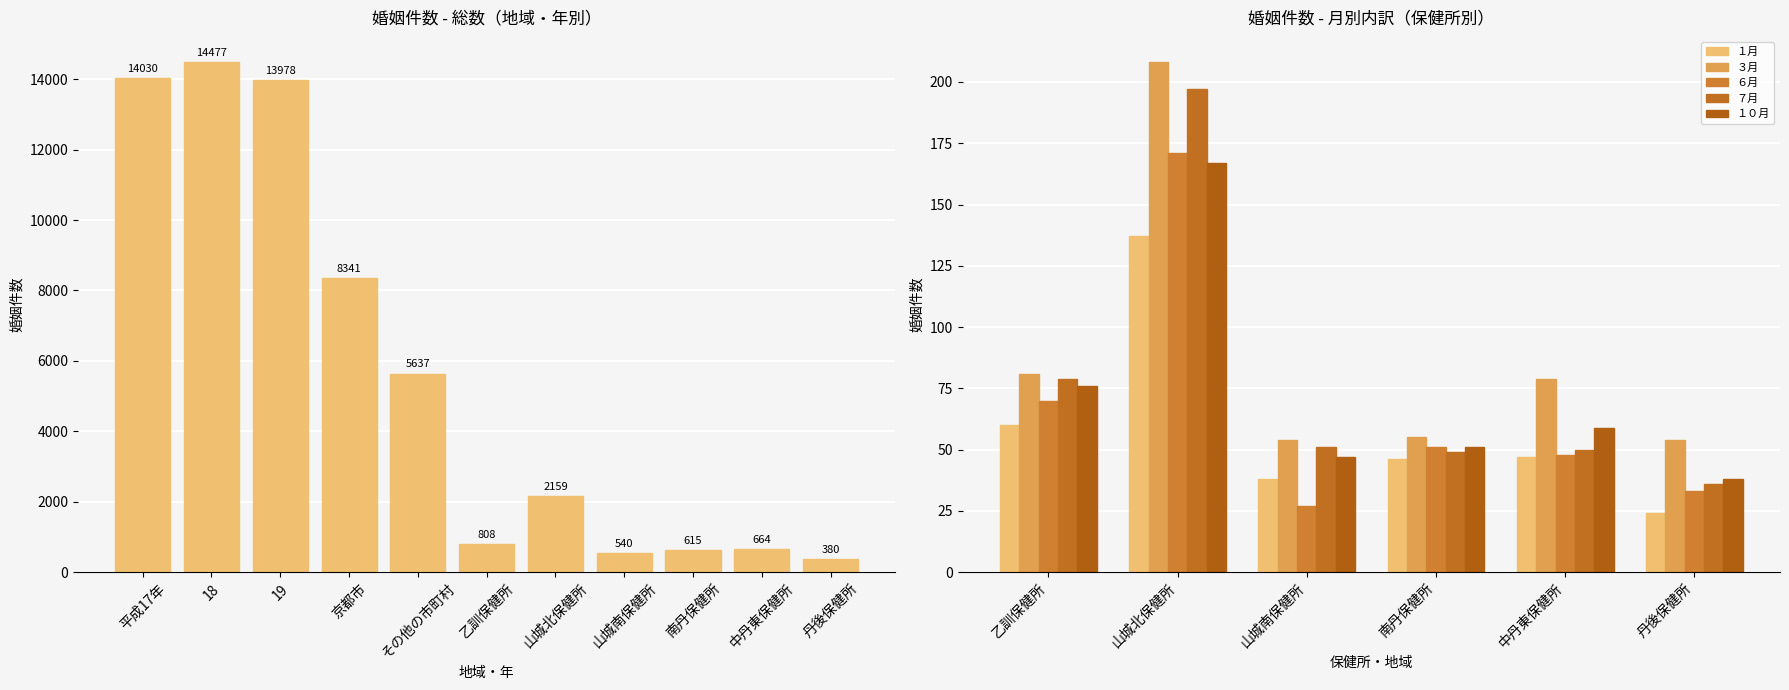

How many groups of bars are there?

11